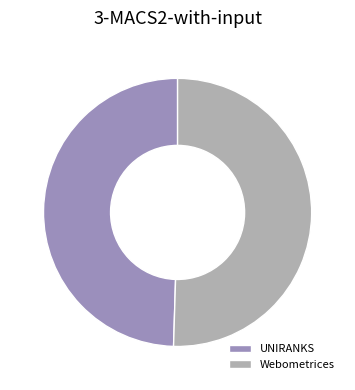

Do UNIRANKS and Webometrices together represent more than half of the pie?

Yes